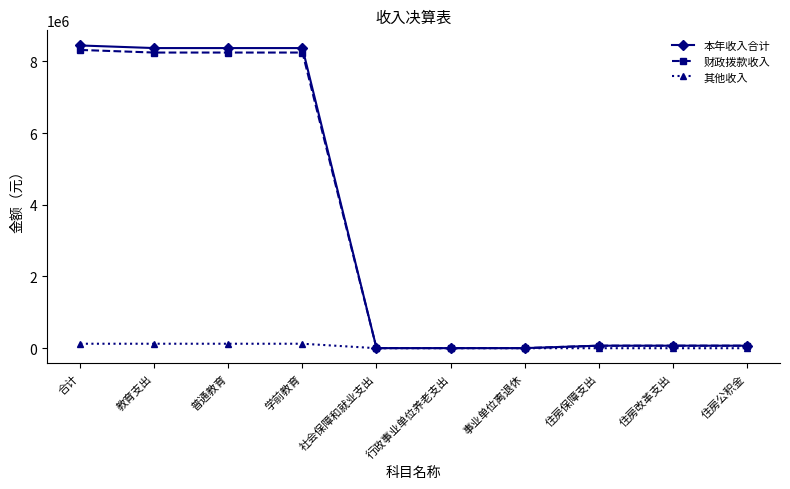

What is the greatest value displayed?

8440724.1